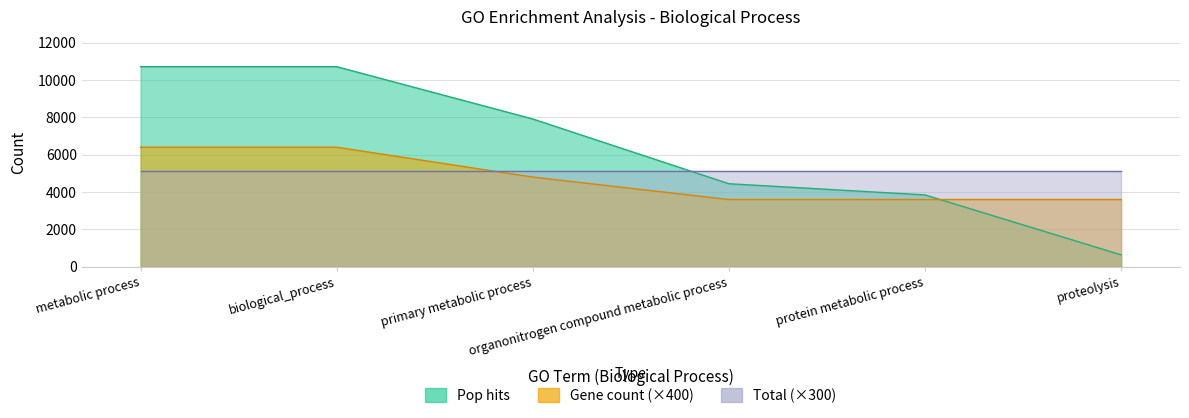

Between metabolic process and biological_process, which series saw the biggest shift?

Pop hits